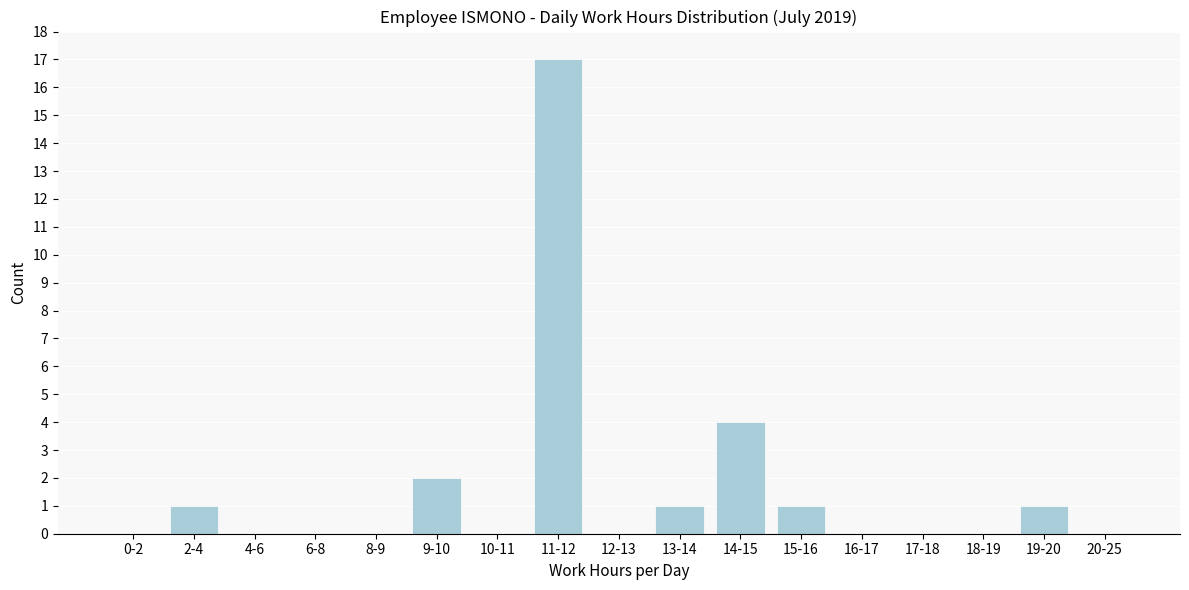

Reading left to right, what are all the values shown in this chart?

0-2=0	2-4=1	4-6=0	6-8=0	8-9=0	9-10=2	10-11=0	11-12=17	12-13=0	13-14=1	14-15=4	15-16=1	16-17=0	17-18=0	18-19=0	19-20=1	20-25=0